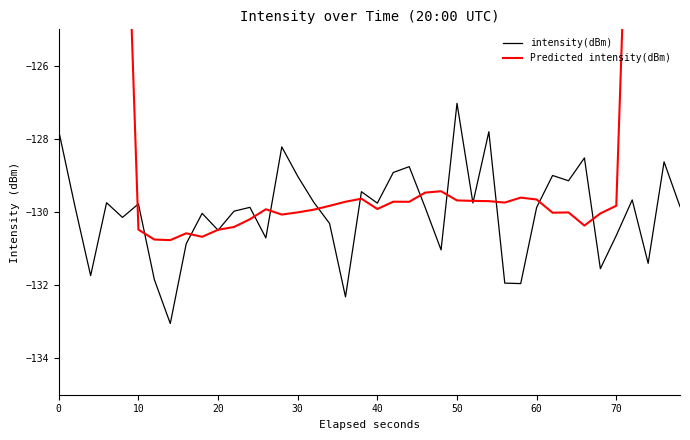

What is the minimum value for intensity(dBm)?

-133.1